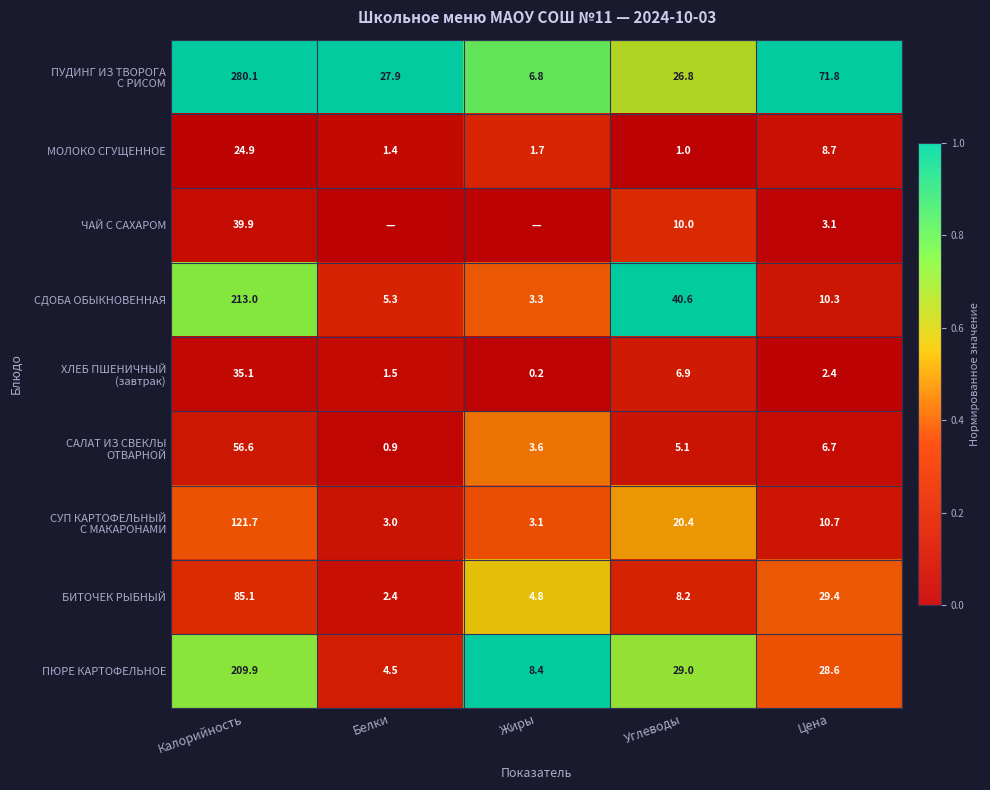

List the labels in order of СДОБА ОБЫКНОВЕННАЯ value, largest first.

Калорийность, Углеводы, Цена, Белки, Жиры